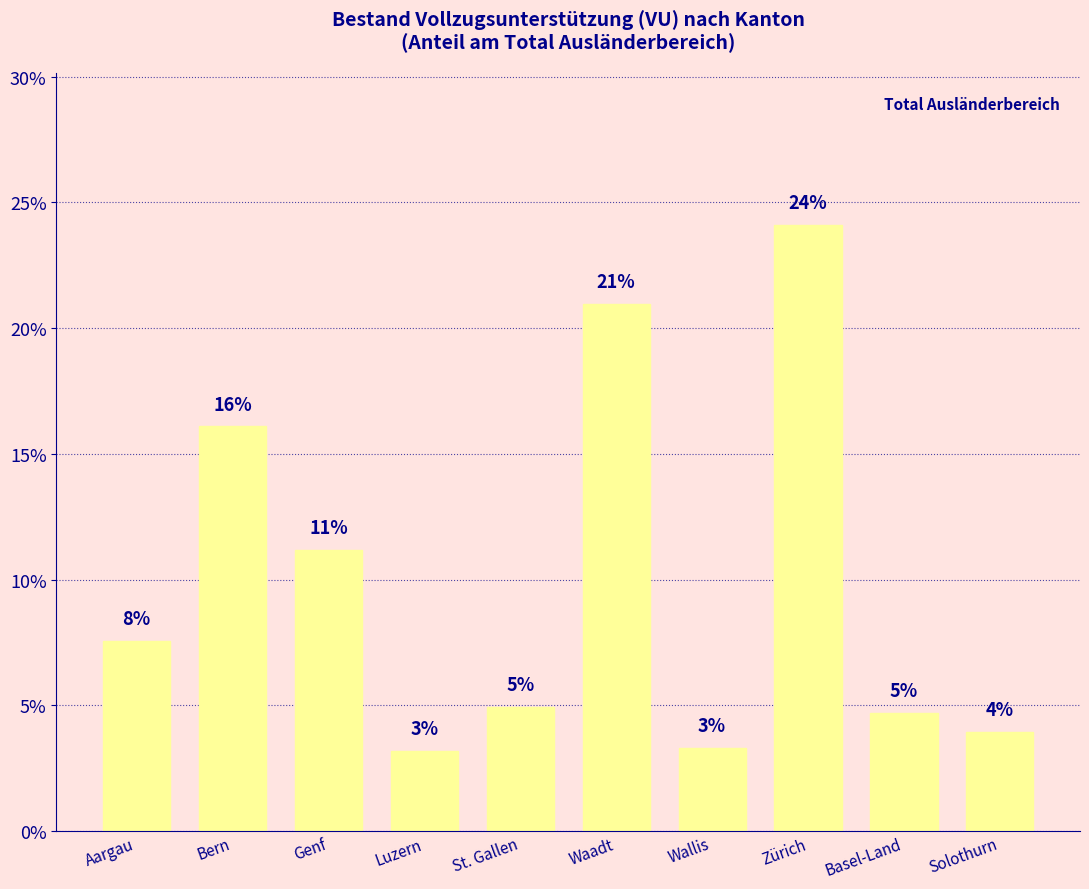

How many bars are there in total?

10